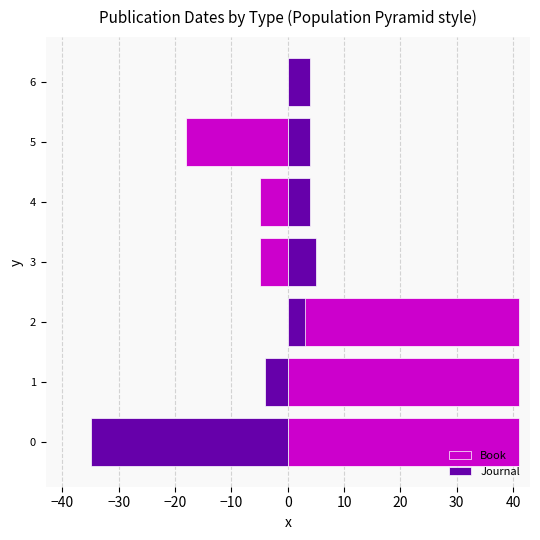

How many values in the Book series are below 0?

3